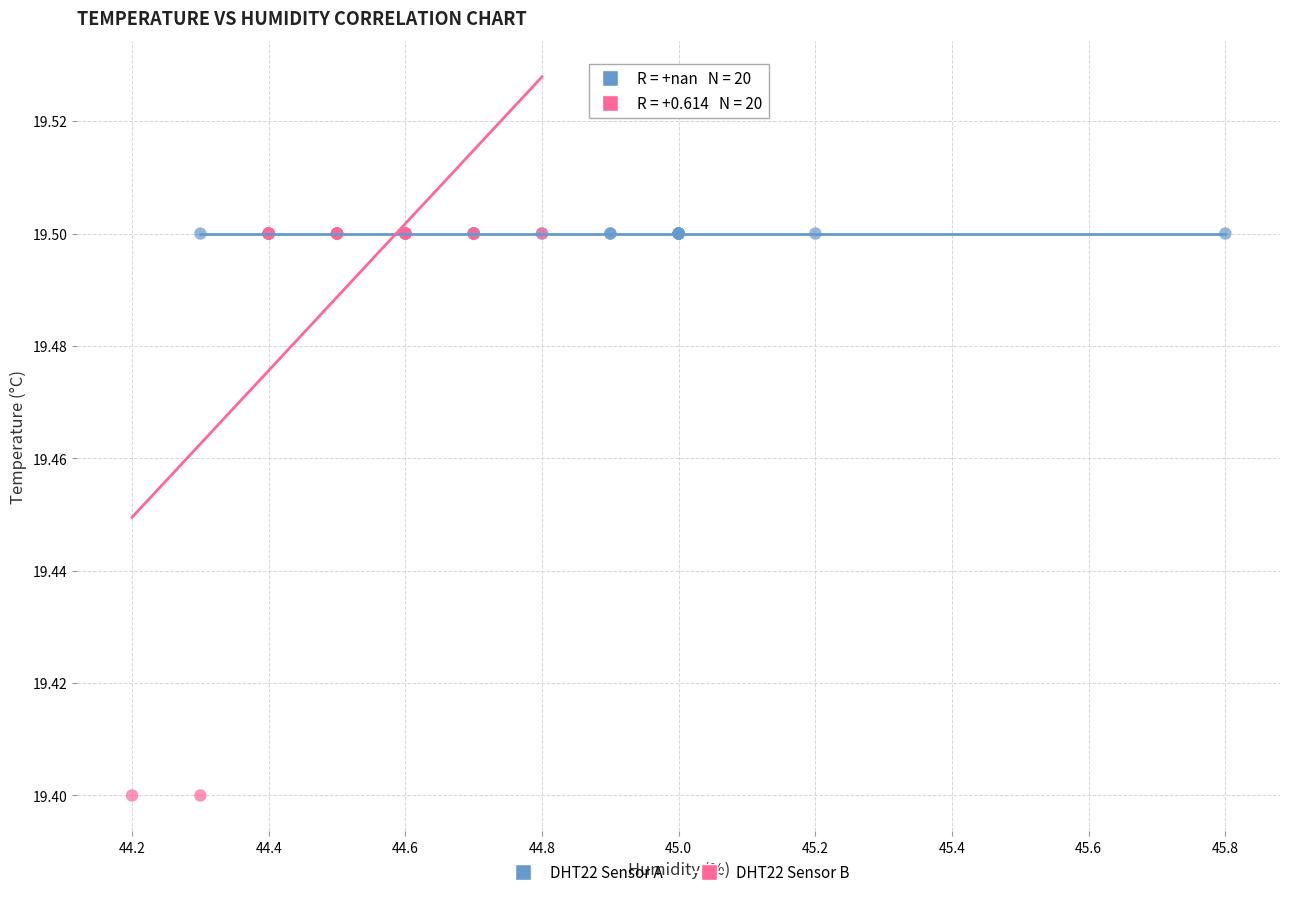

What are all the series names shown in the legend?

DHT22 Sensor A, DHT22 Sensor B